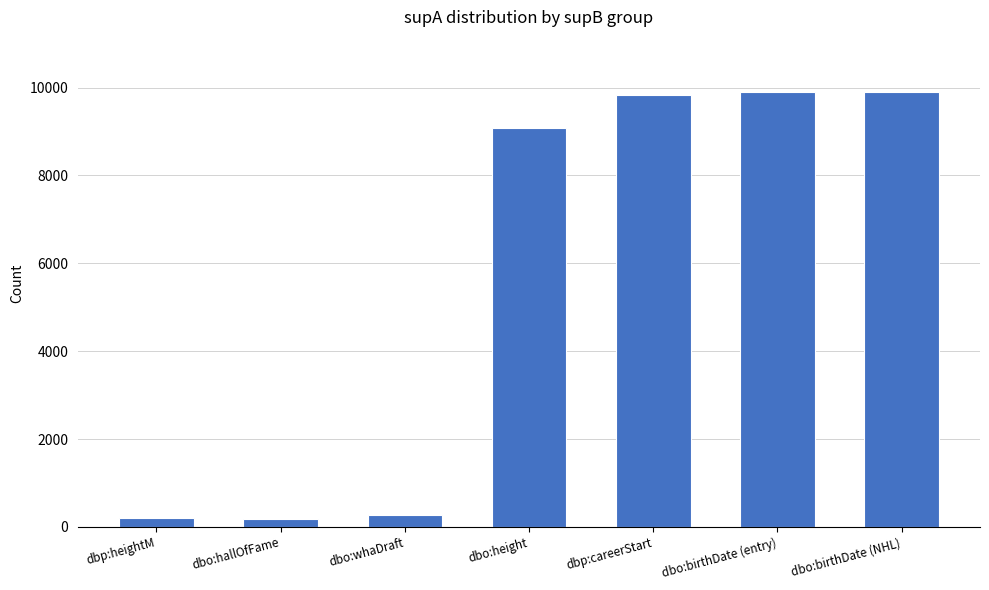

What is the label of the 3rd bar from the right?

dbp:careerStart